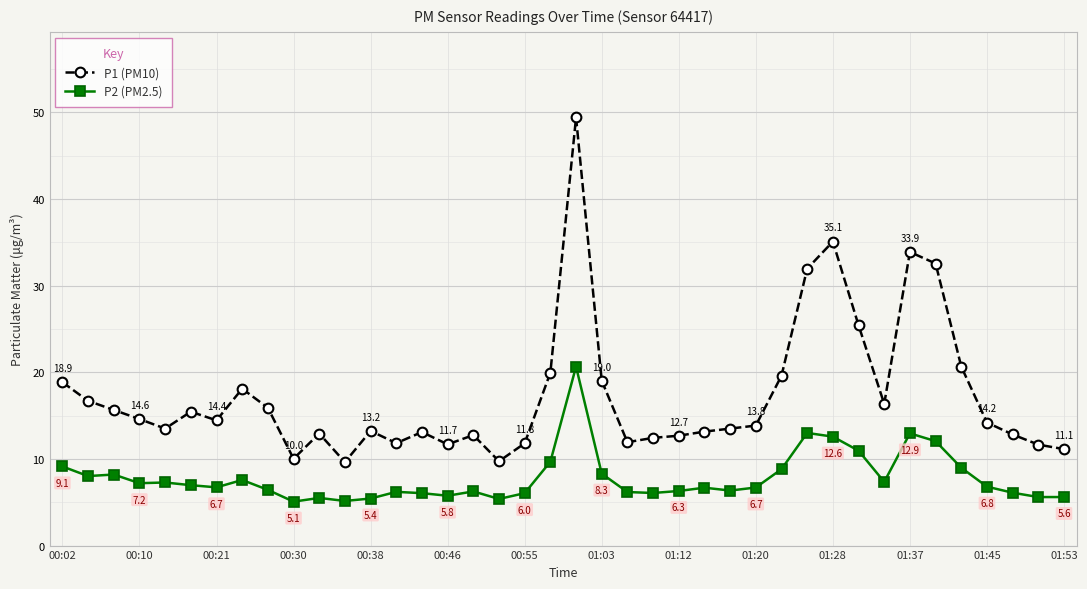

What is the sum of all P2 (PM2.5) values?

312.0